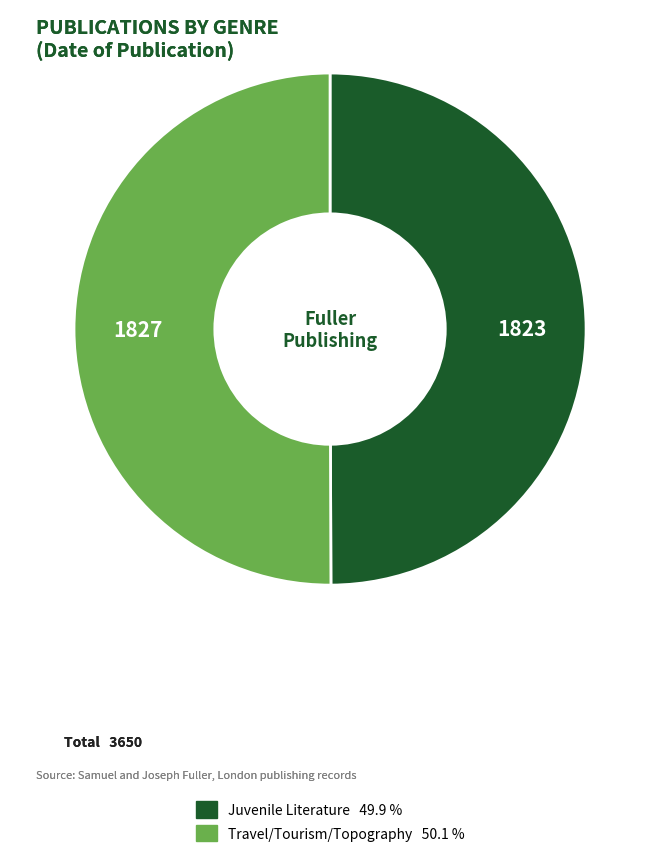

Approximately how many times larger is the value at Juvenile Literature compared to Travel/Tourism/Topography?

1.0